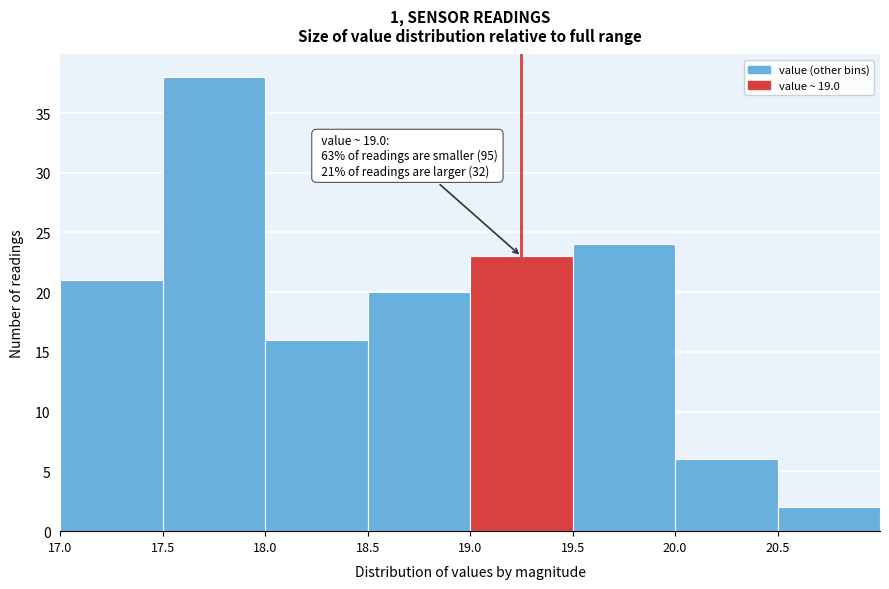

Over which range of the x-axis is the bar tallest?

17.5 to 18.0